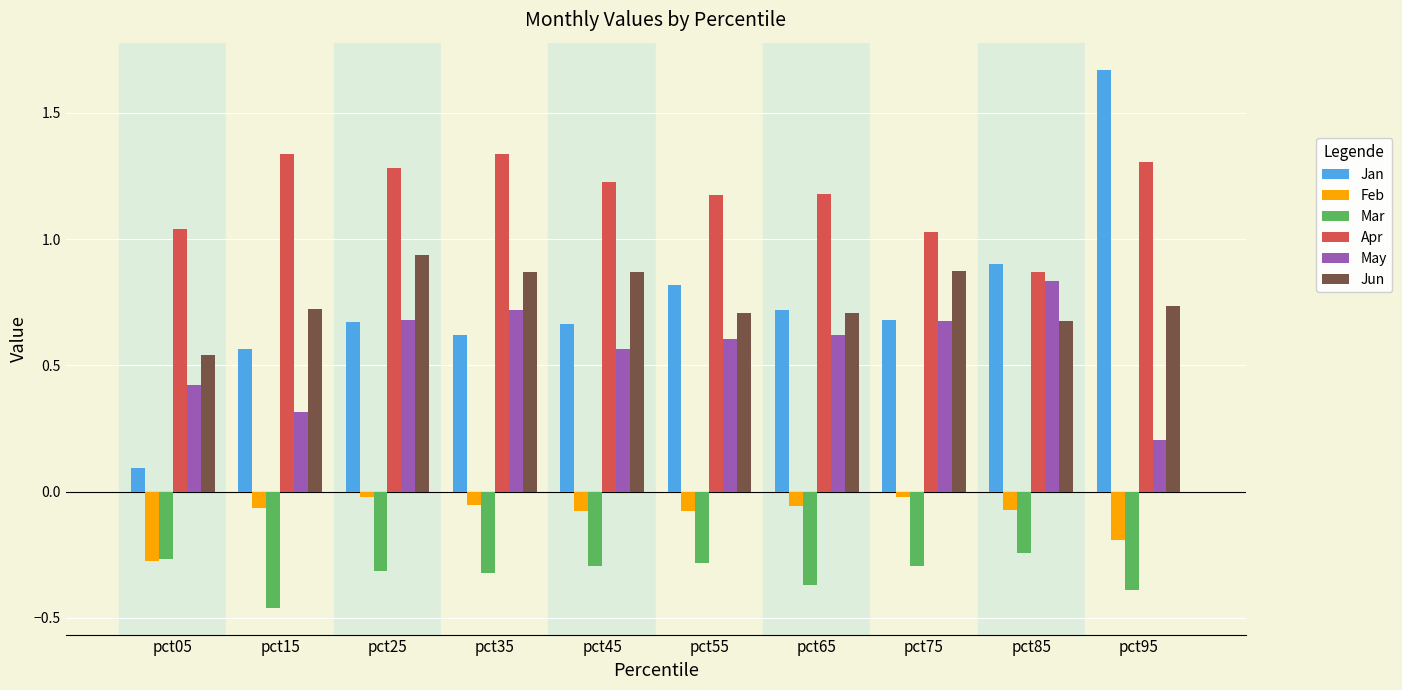

At which label does Apr reach its minimum?

pct85